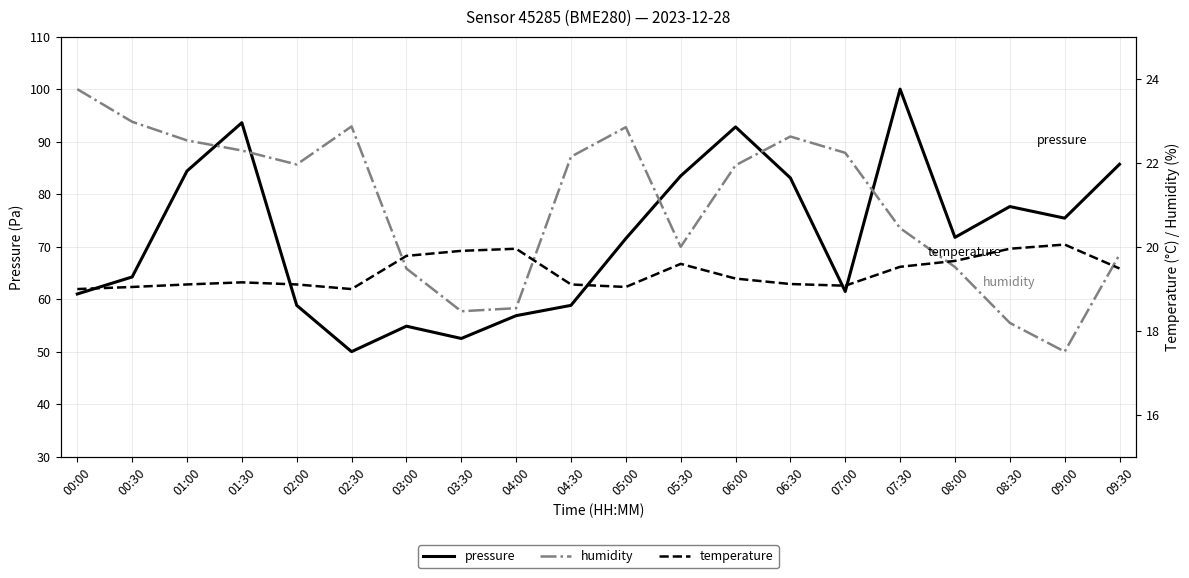

How many values in the temperature series are below 19?

2